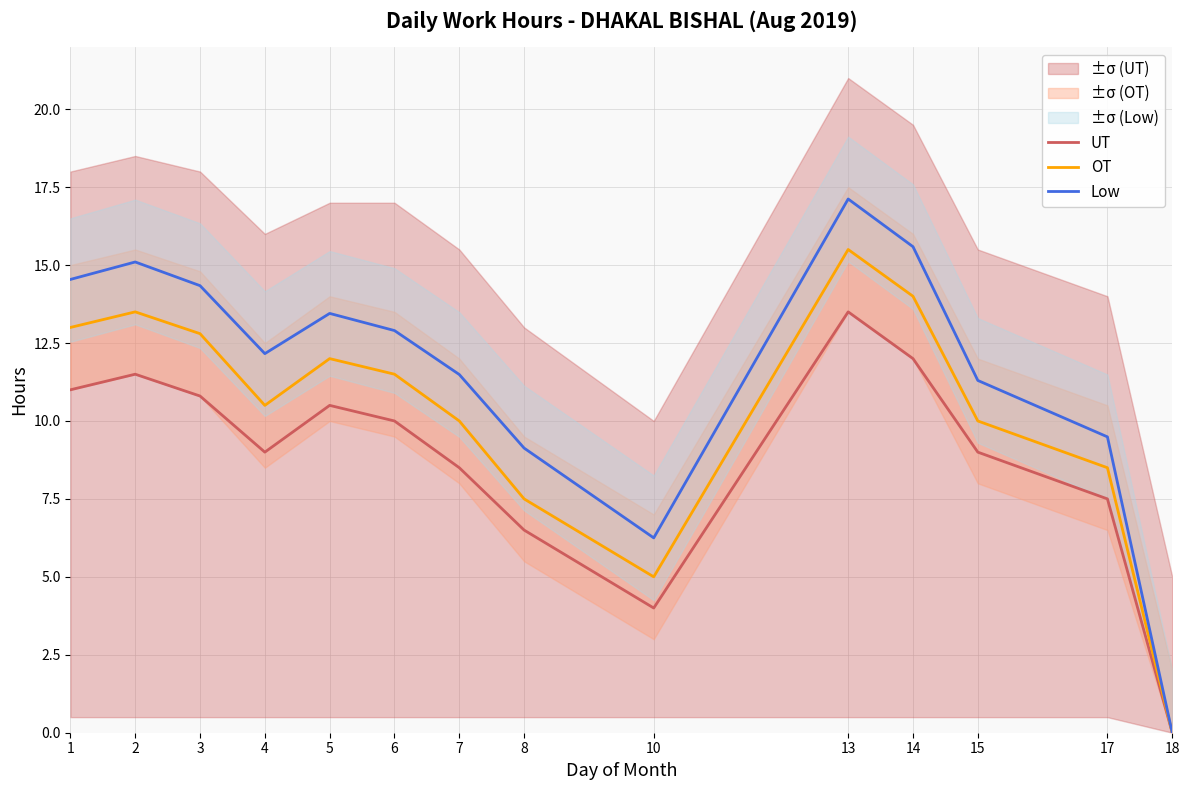

At which label does Low first exceed 12?

1